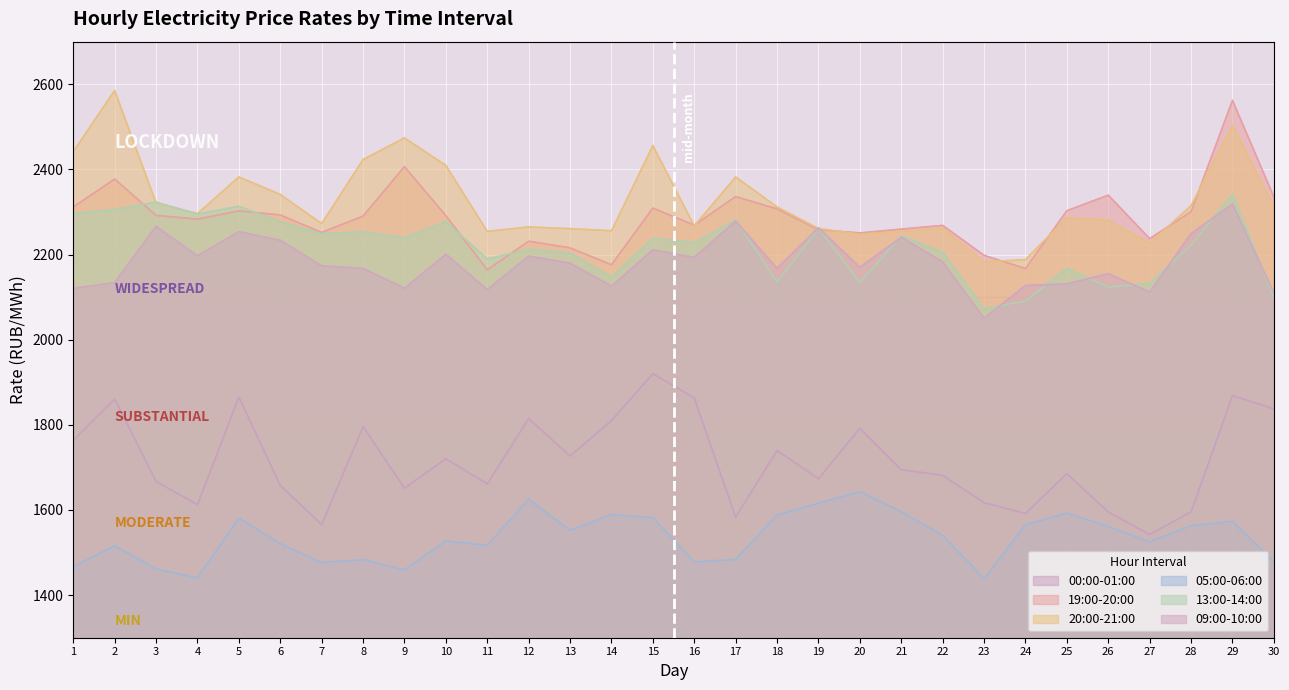

What is the average value of the 13:00-14:00 series?

2218.6